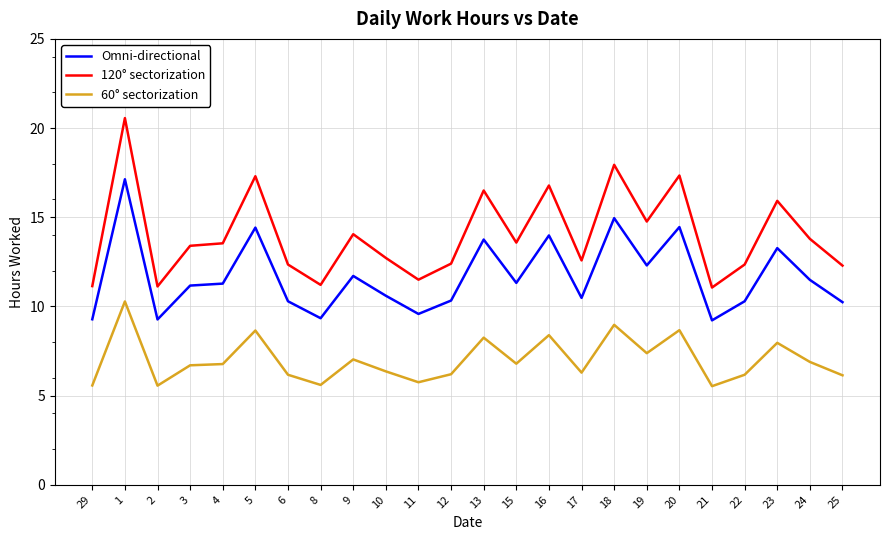

What is the lowest value of the Omni-directional series?

9.2